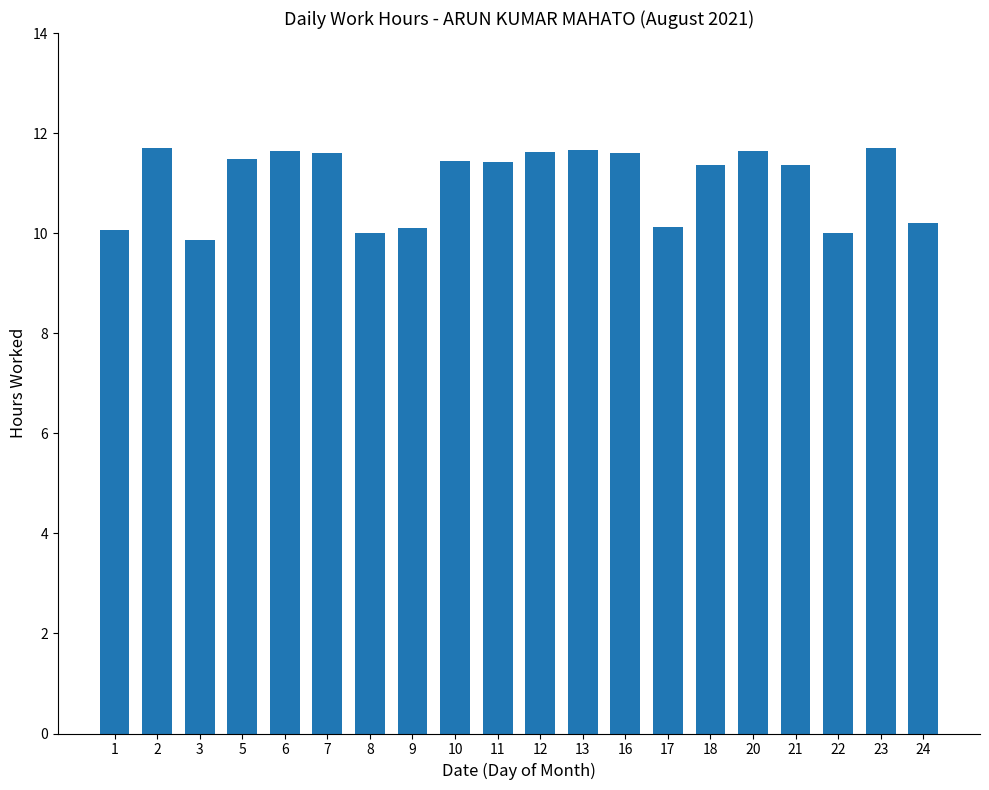

What is the ratio of the value at 16 to the value at 24?

1.1